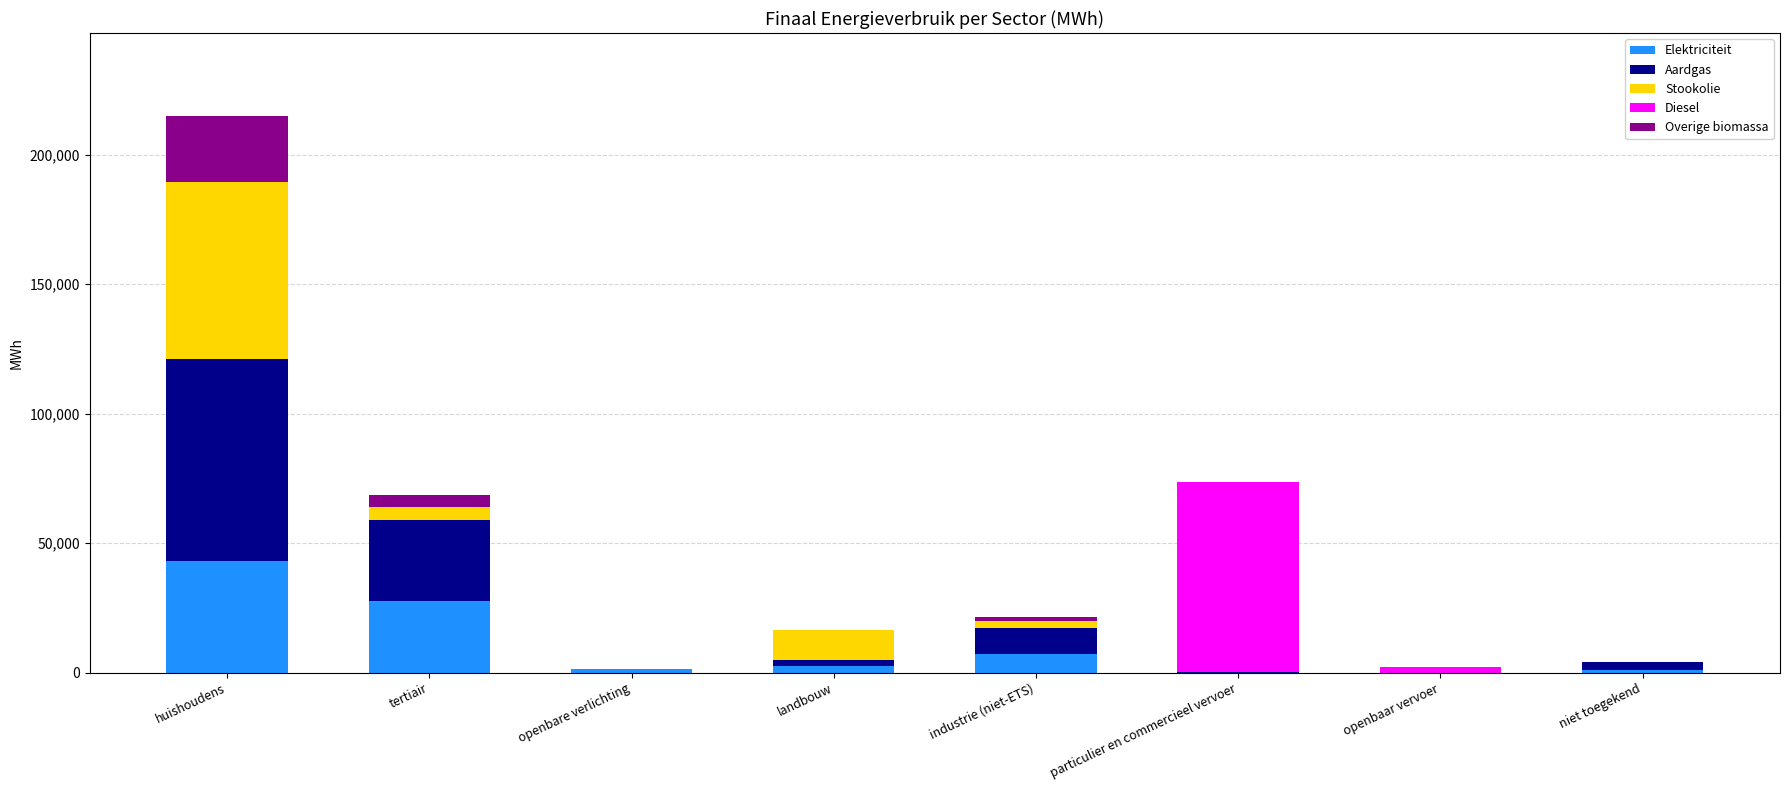

What is the highest value of the Elektriciteit series?

43274.5